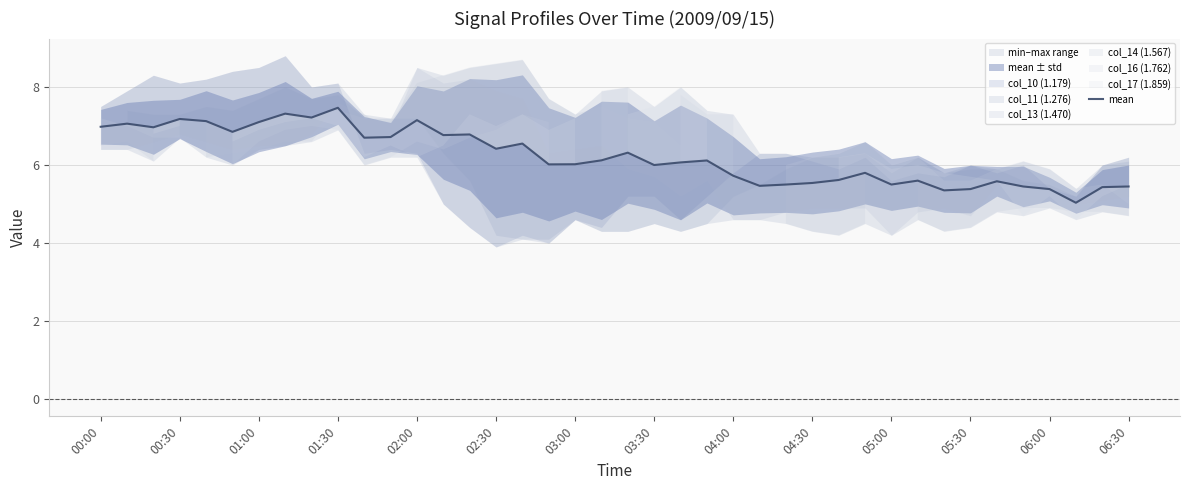

Reading right to left, extract all data points from this chart.

5.5	5.4	5.0	5.4	5.5	5.6	5.4	5.3	5.6	5.5	5.8	5.6	5.5	5.5	5.5	5.7	6.1	6.1	6.0	6.3	6.1	6.0	6.0	6.5	6.4	6.8	6.8	7.2	6.7	6.7	7.5	7.2	7.3	7.1	6.9	7.1	7.2	7.0	7.1	7.0